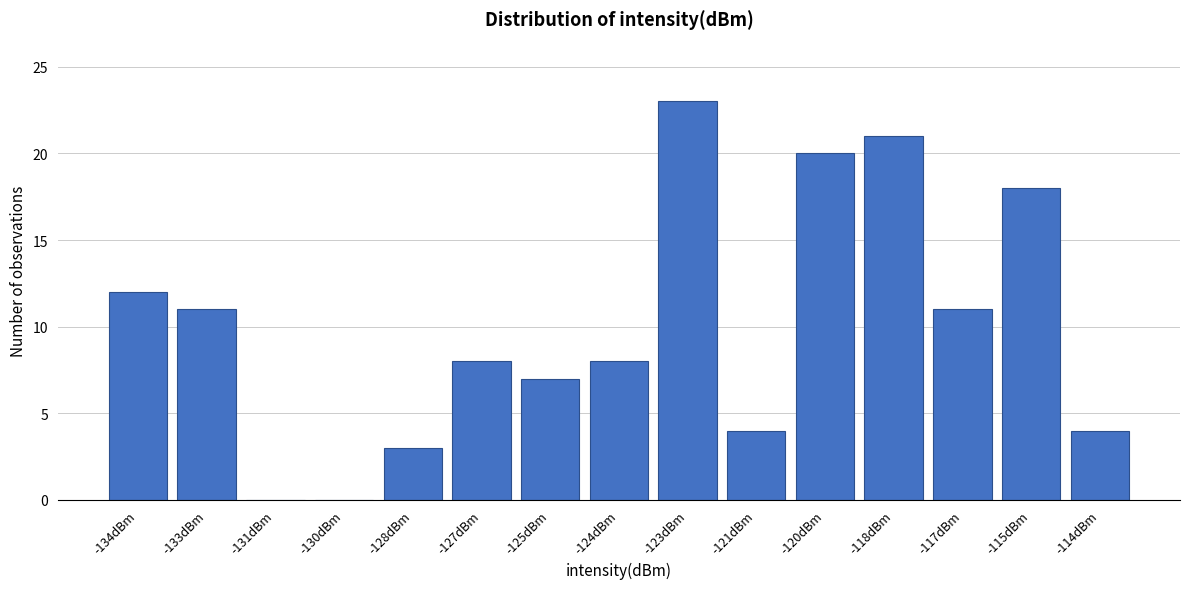

Reading right to left, list all the values displayed in this chart.

-114dBm=4	-115dBm=18	-117dBm=11	-118dBm=21	-120dBm=20	-121dBm=4	-123dBm=23	-124dBm=8	-125dBm=7	-127dBm=8	-128dBm=3	-130dBm=0	-131dBm=0	-133dBm=11	-134dBm=12